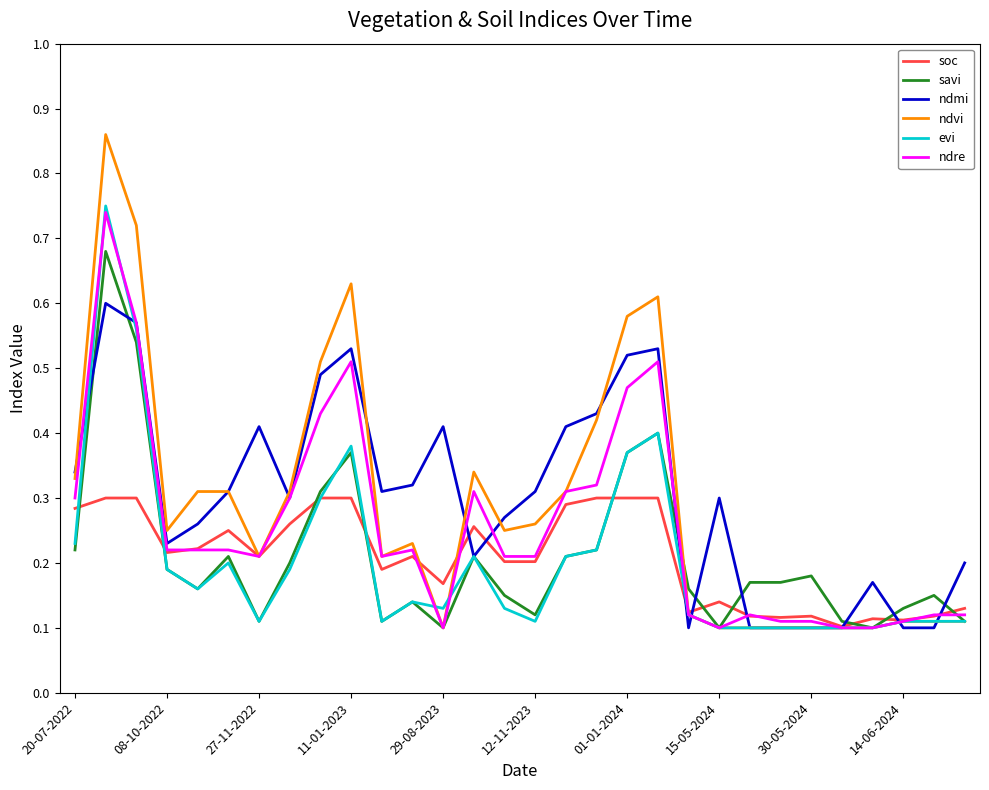

How many lines are shown in the chart?

6